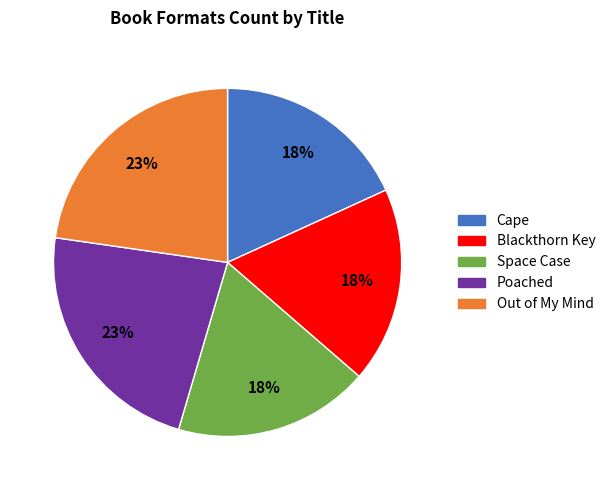

True or false: Out of My Mind accounts for 23% of the total.

True